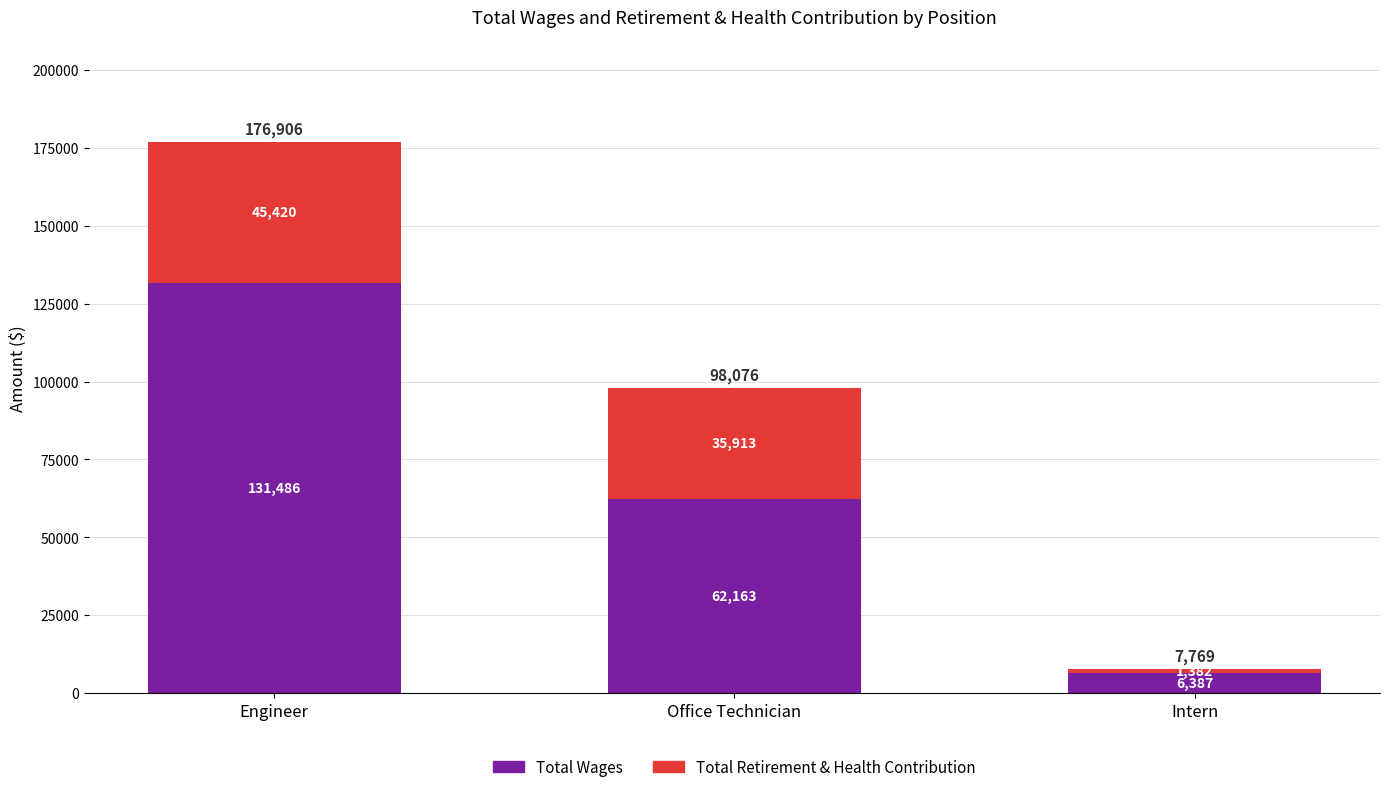

How many values in the Total Wages series are below 62163?

1